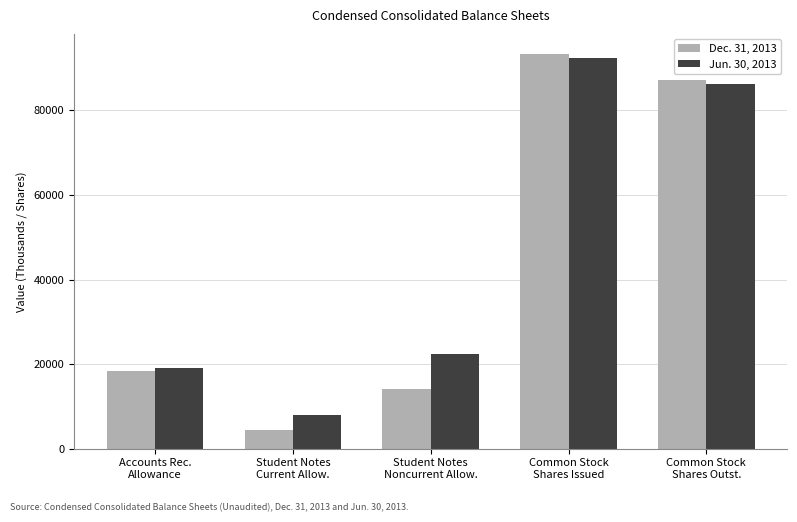

Which series has the largest range (max minus min)?

Dec. 31, 2013